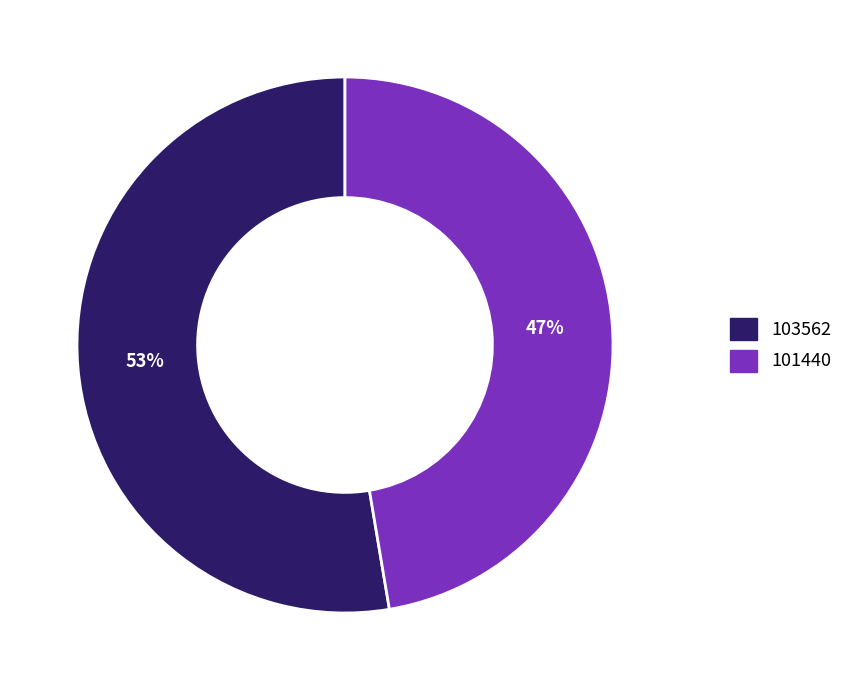

What is the majority slice?

103562